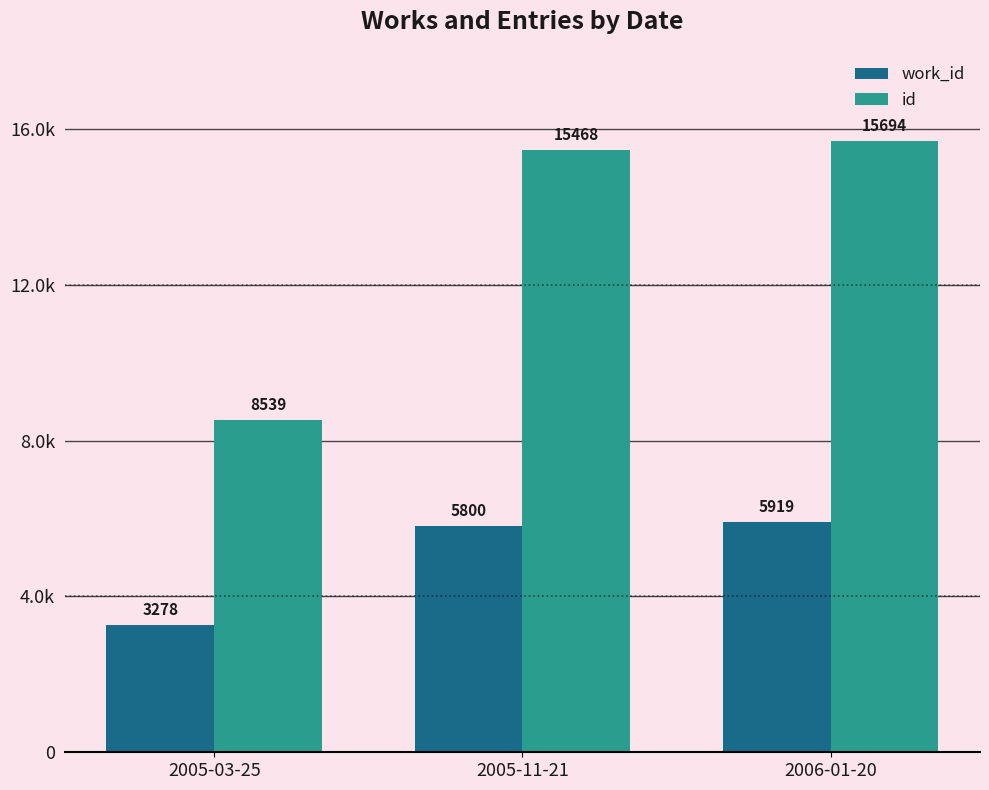

Reading right to left, extract all data points from this chart.

work_id: 2006-01-20=5919	2005-11-21=5800	2005-03-25=3278
id: 2006-01-20=15694	2005-11-21=15468	2005-03-25=8539